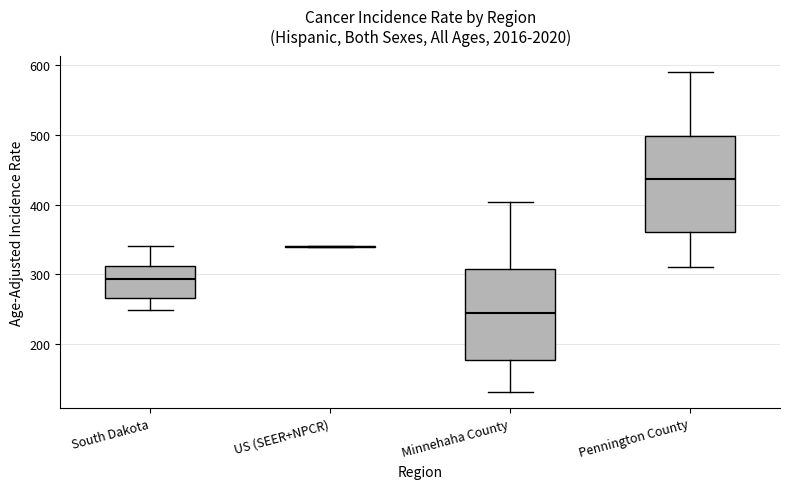

Reading left to right, read every box against the y-axis: the position of its median line, the range the box covers, and the ends of its whiskers. The values are not printed on the chart, so give them approximately, as read against the axis.

South Dakota: median 290, box 270 to 310, whiskers 250 to 340
US (SEER+NPCR): box collapsed to a line at 340, whiskers 340 to 340
Minnehaha County: median 240, box 180 to 310, whiskers 130 to 400
Pennington County: median 440, box 360 to 500, whiskers 310 to 590